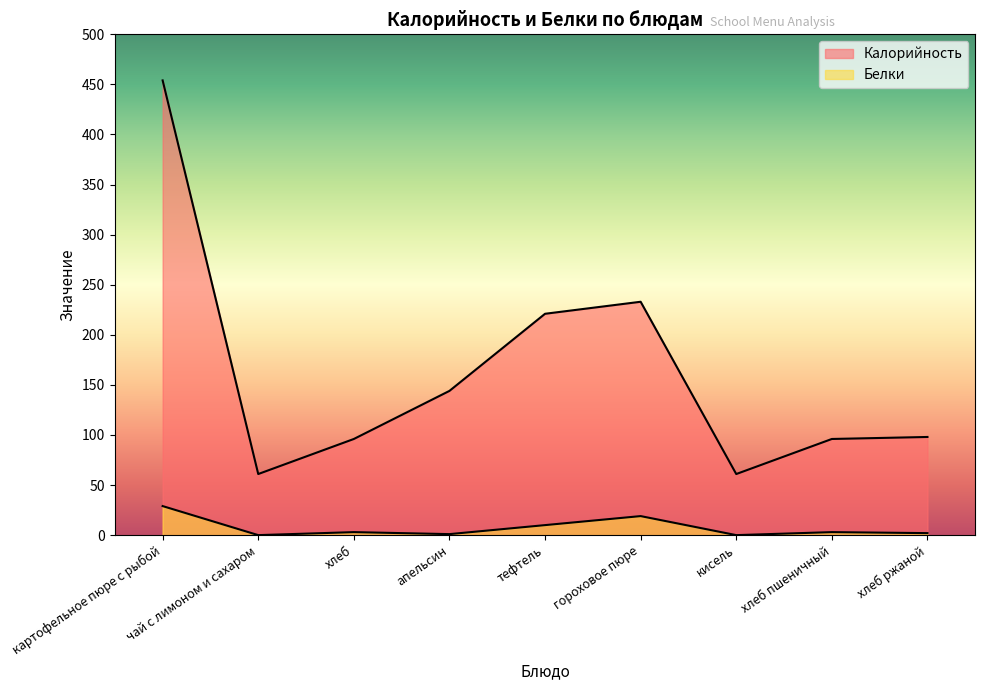

How many lines are shown in the chart?

2